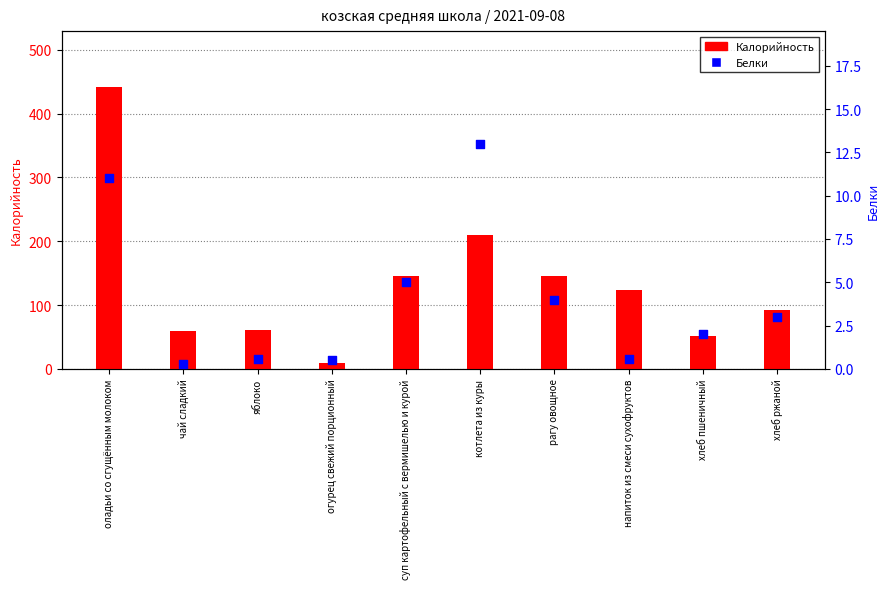

What is the total value across all series at оладьи со сгущённым молоком?

452.0